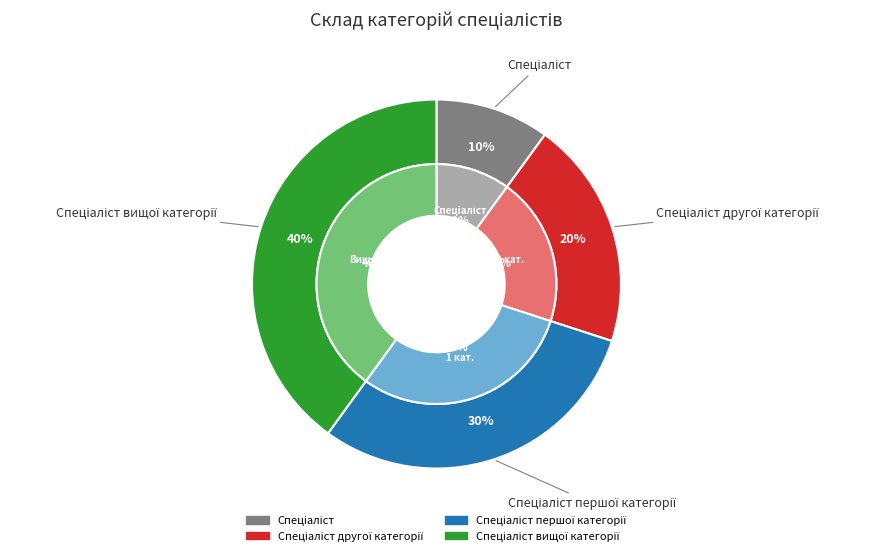

To the nearest percent, what is the combined percentage of Спеціаліст and Спеціаліст вищої категорії?

50%